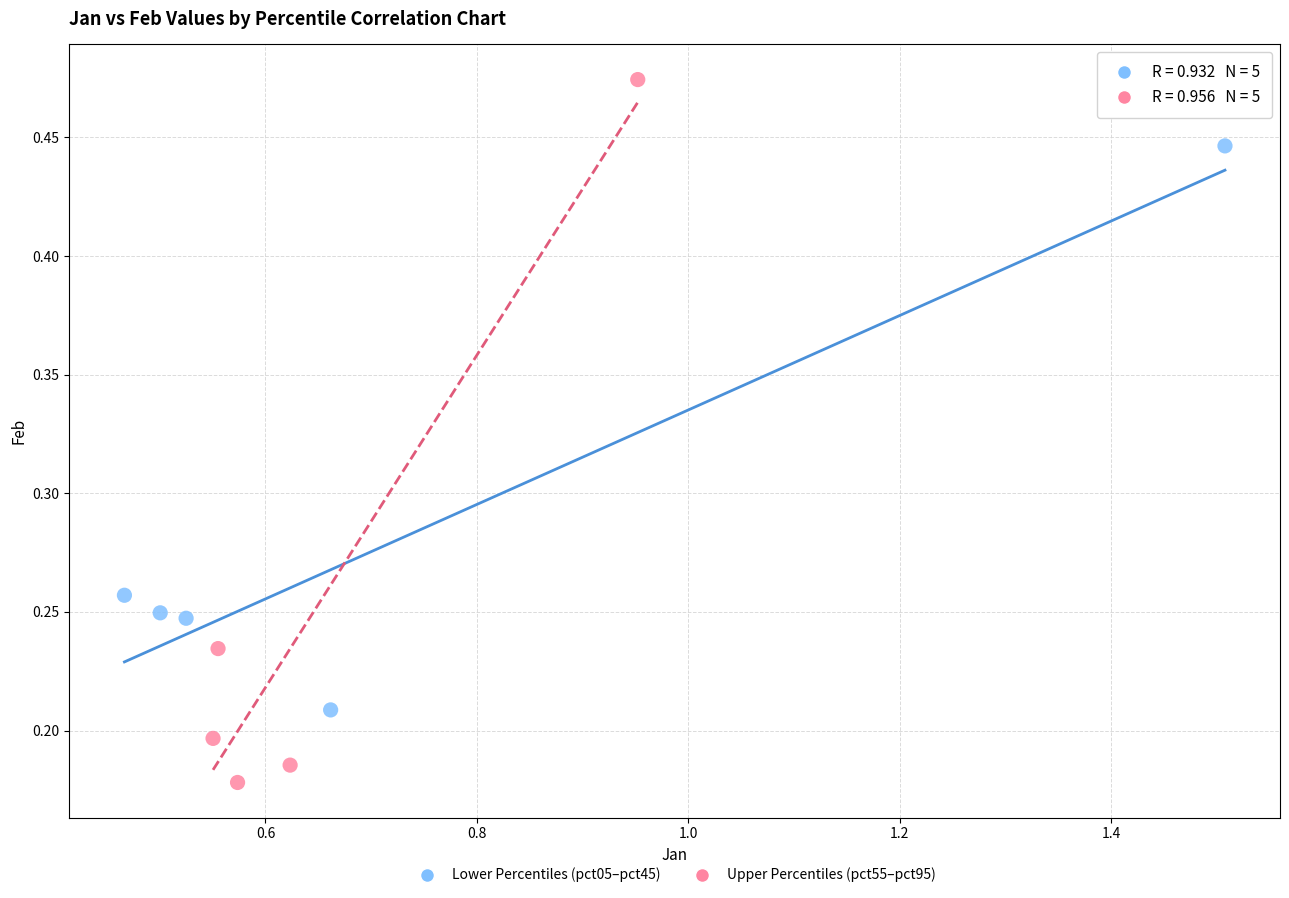

Which series contains the lowest Y value?

Upper Percentiles (pct55–pct95)